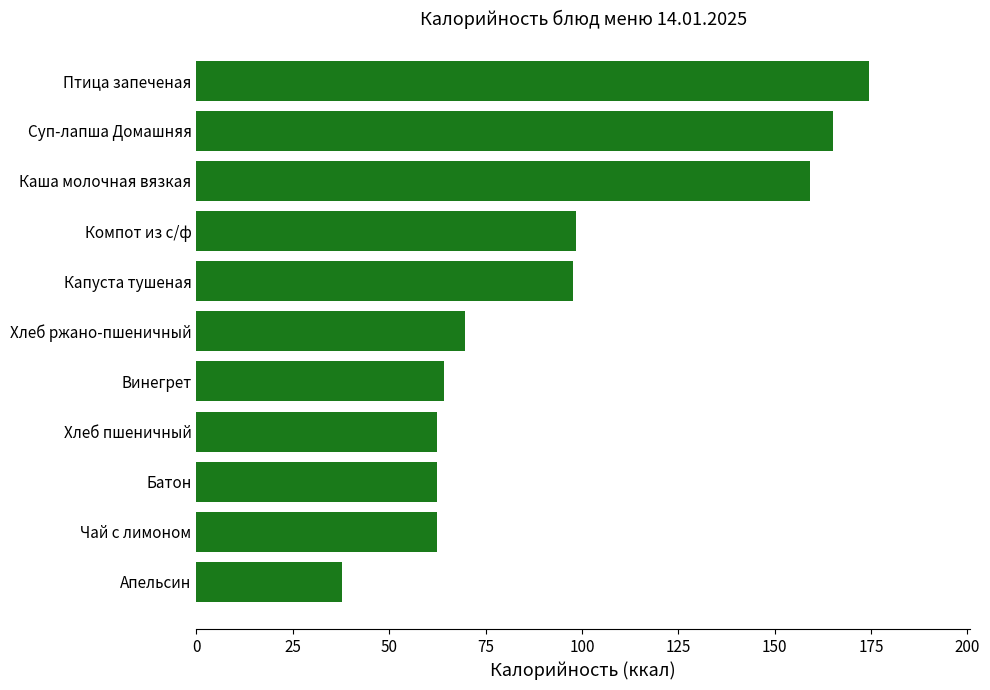

What position from the bottom is Хлеб ржано-пшеничный?

6